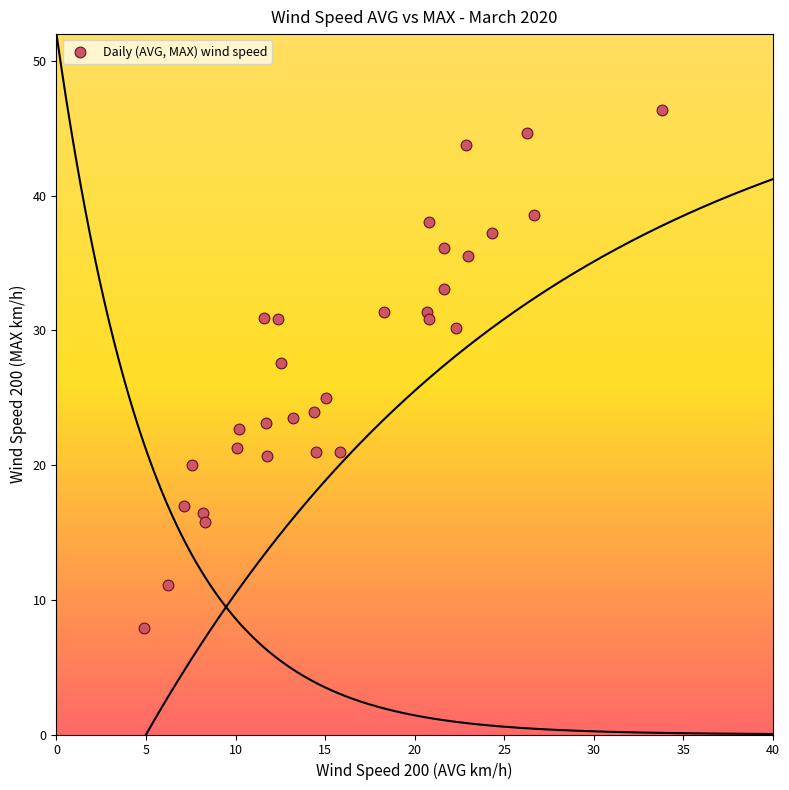

What Y value in the scatter plot is closest to 27?

27.6